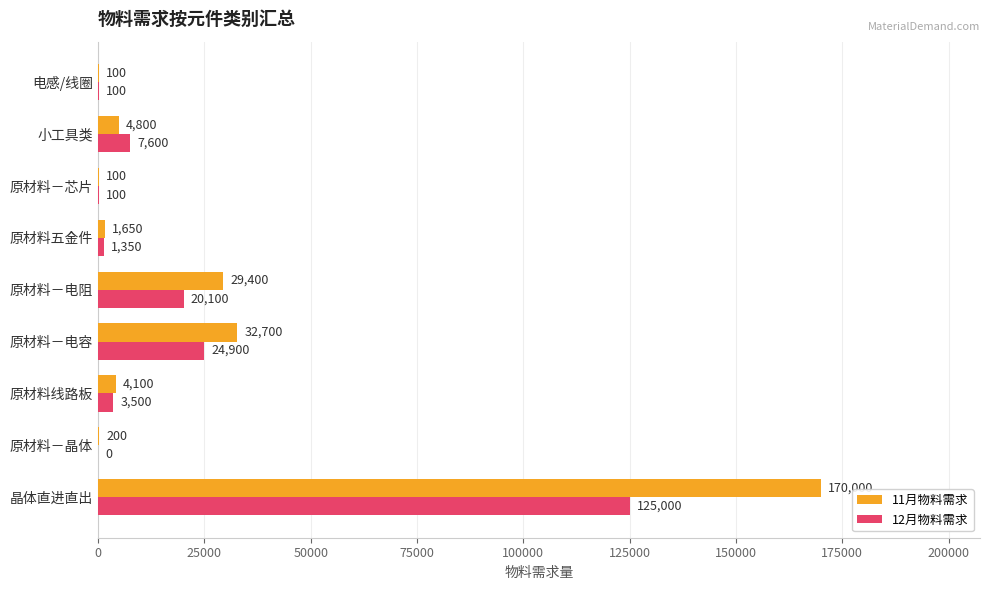

At which category is the sum across all series the highest?

晶体直进直出